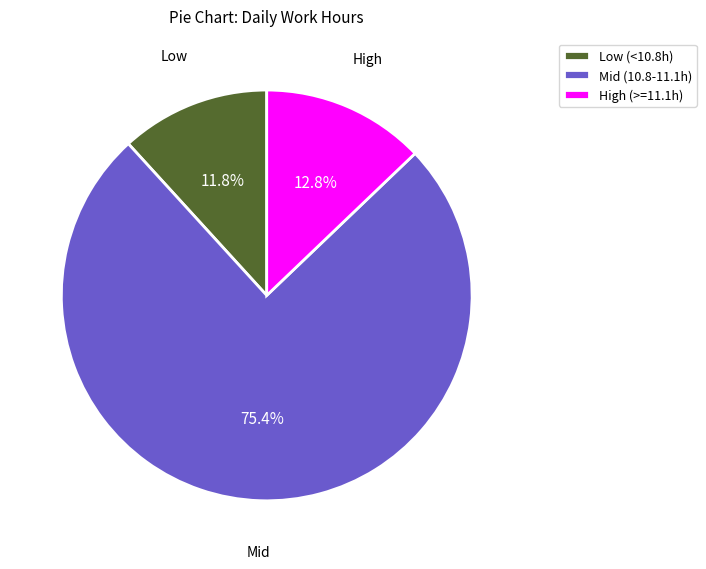

Is there any slice that represents more than half of the pie?

Yes